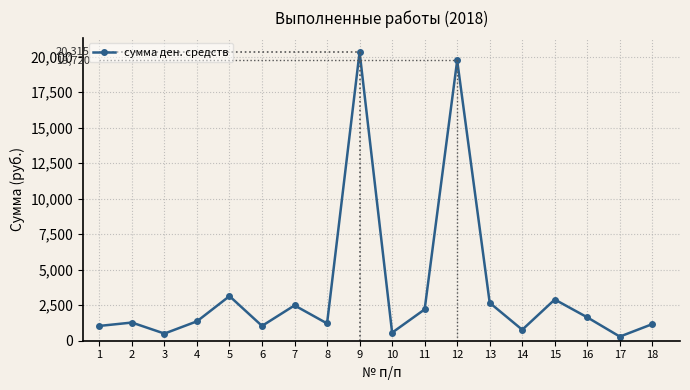

At which category does the data reach its first local valley?

3